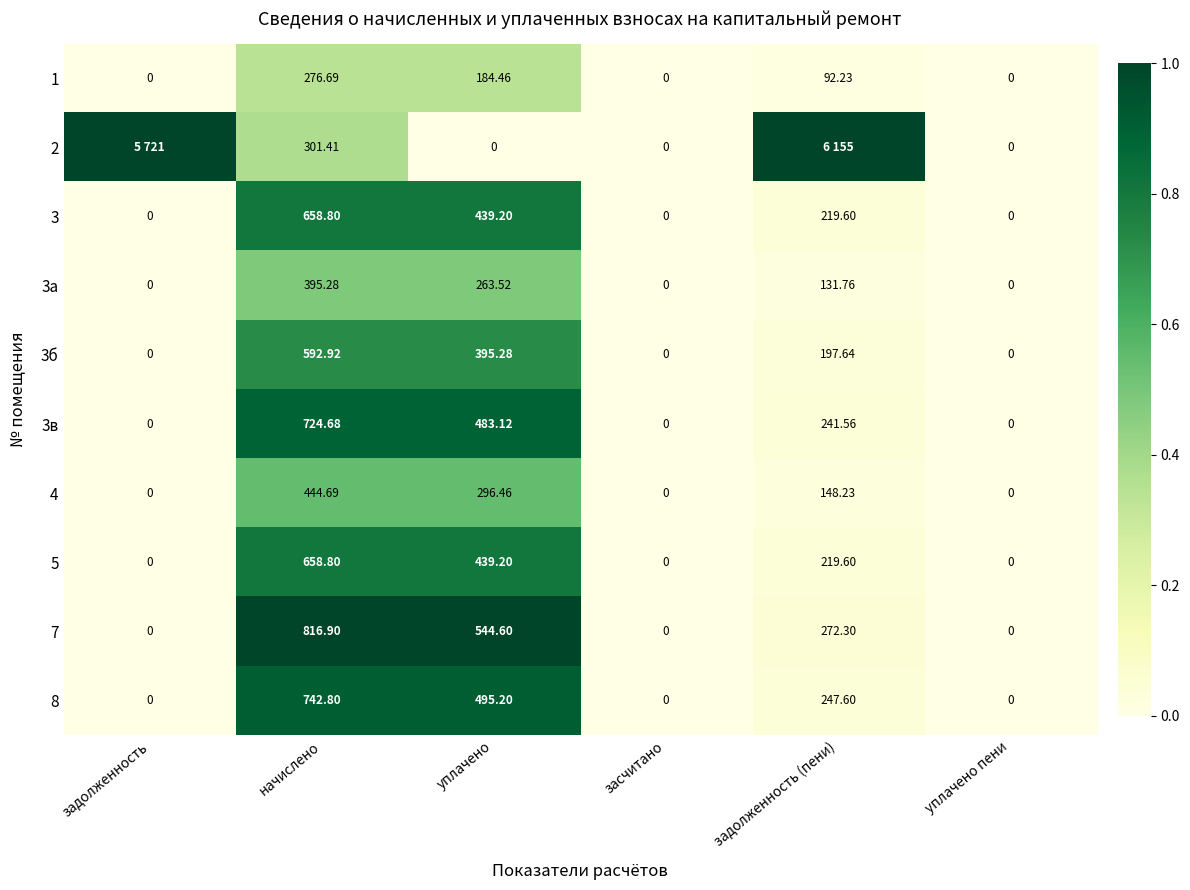

At which label is 1 closest to 138?

задолженность (пени)